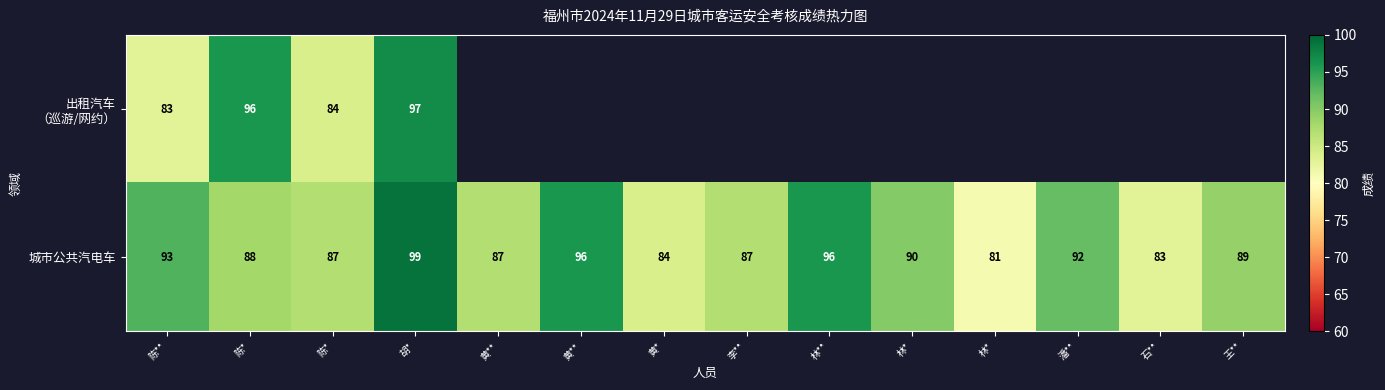

Which series has the largest total across all categories?

城市公共汽电车